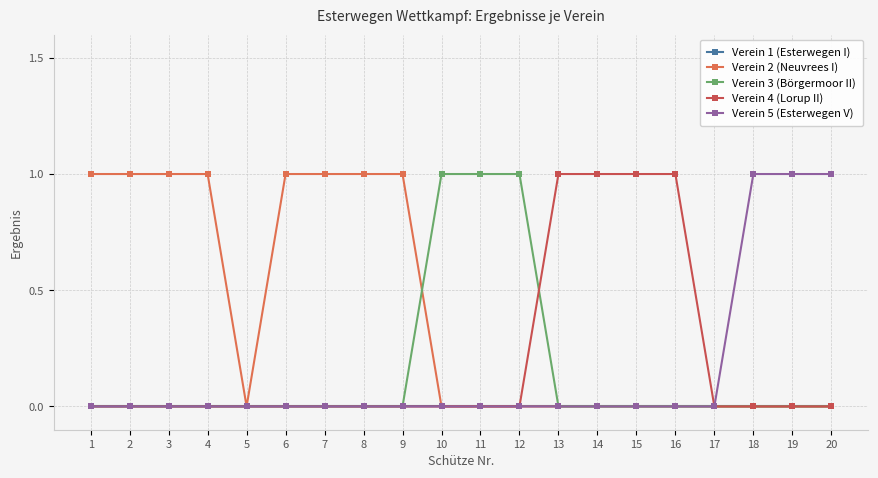

Which series has the largest total across all categories?

Verein 2 (Neuvrees I)